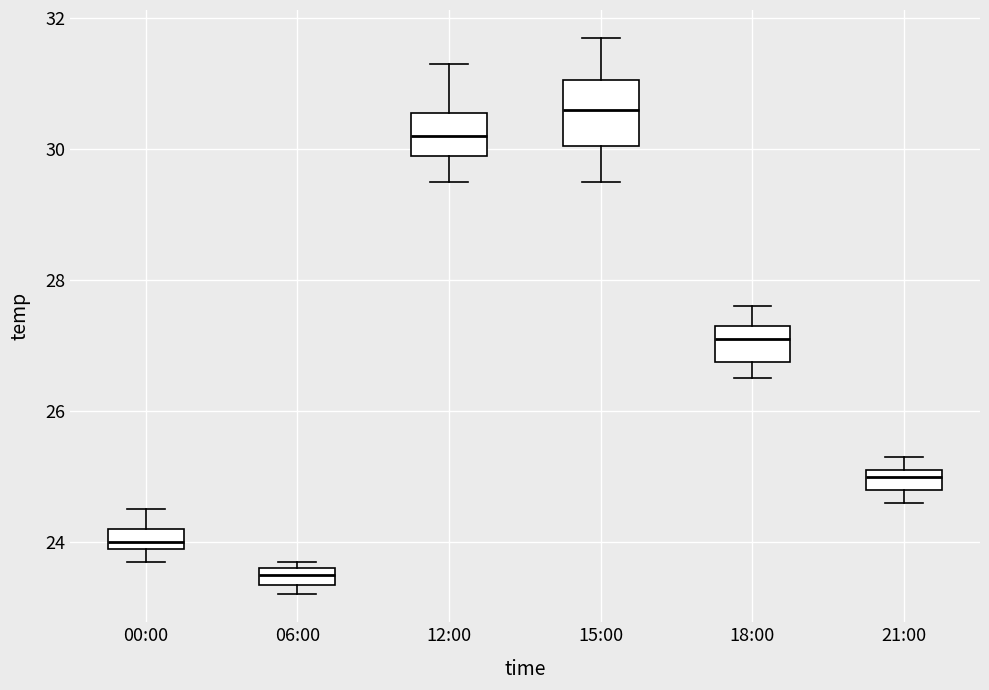

Comparing the boxes themselves (not the whiskers), which one is the tallest?

15:00